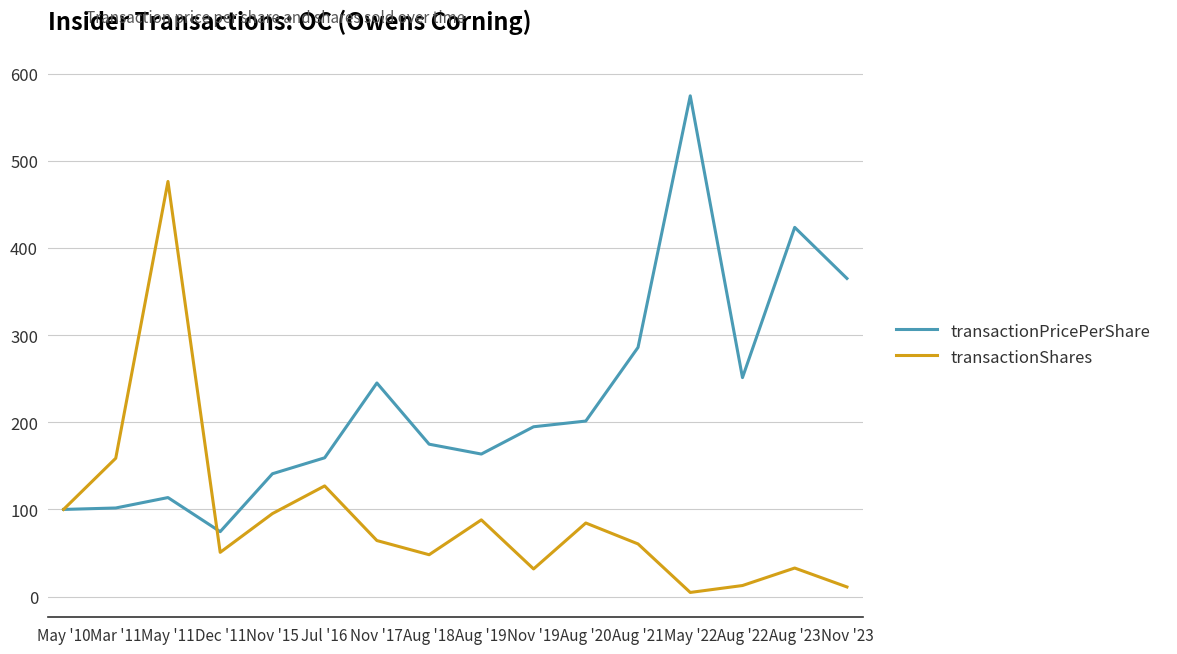

At which label does transactionShares reach its peak?

May '11